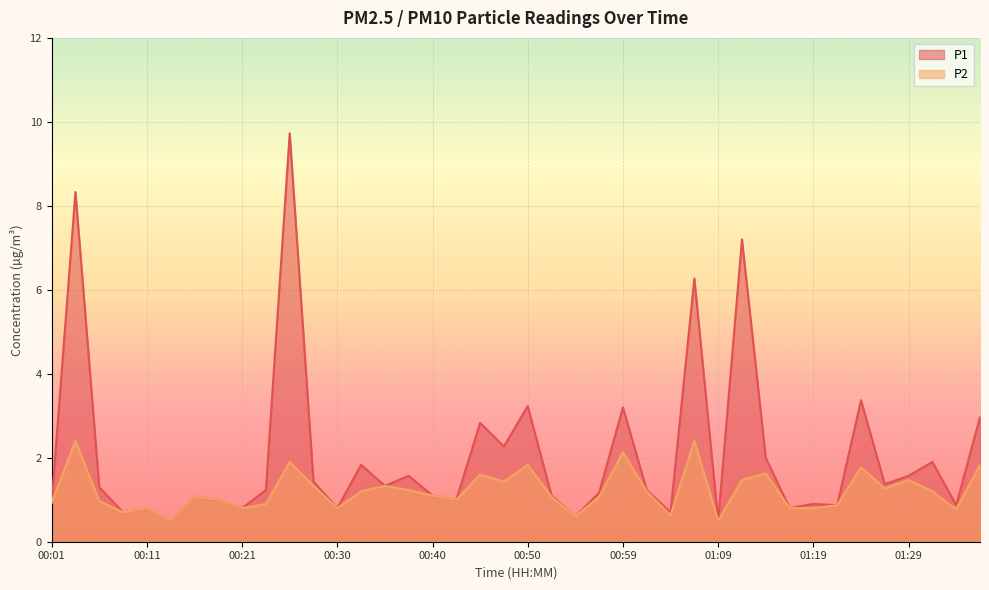

Where is the first local minimum for P1?

00:08